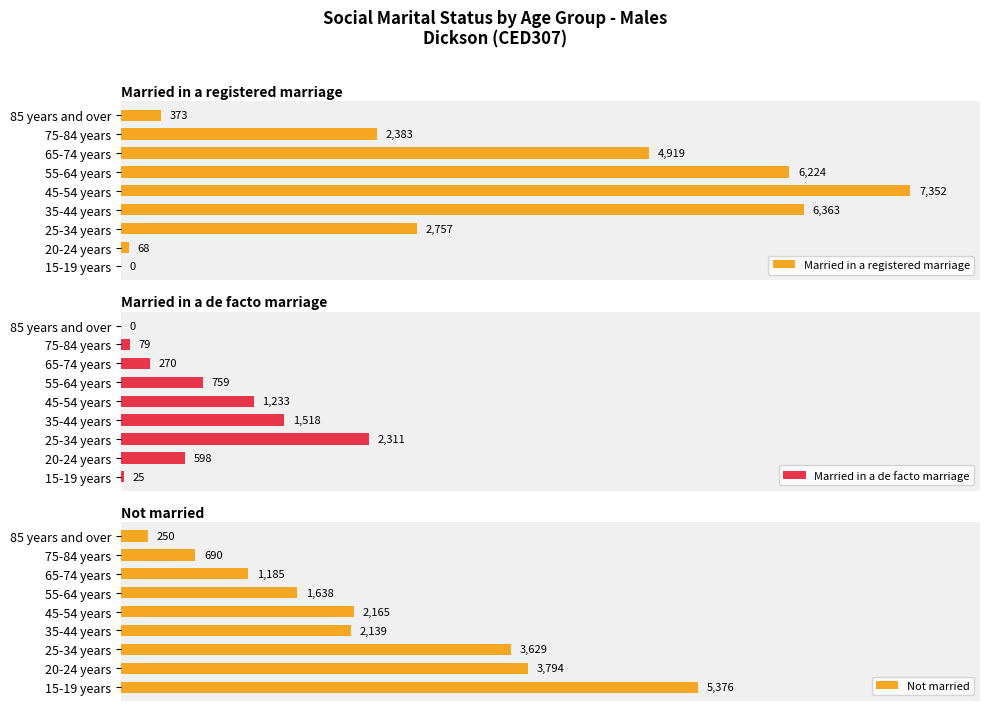

Which category has the highest value in the Married in a registered marriage series?

45-54 years